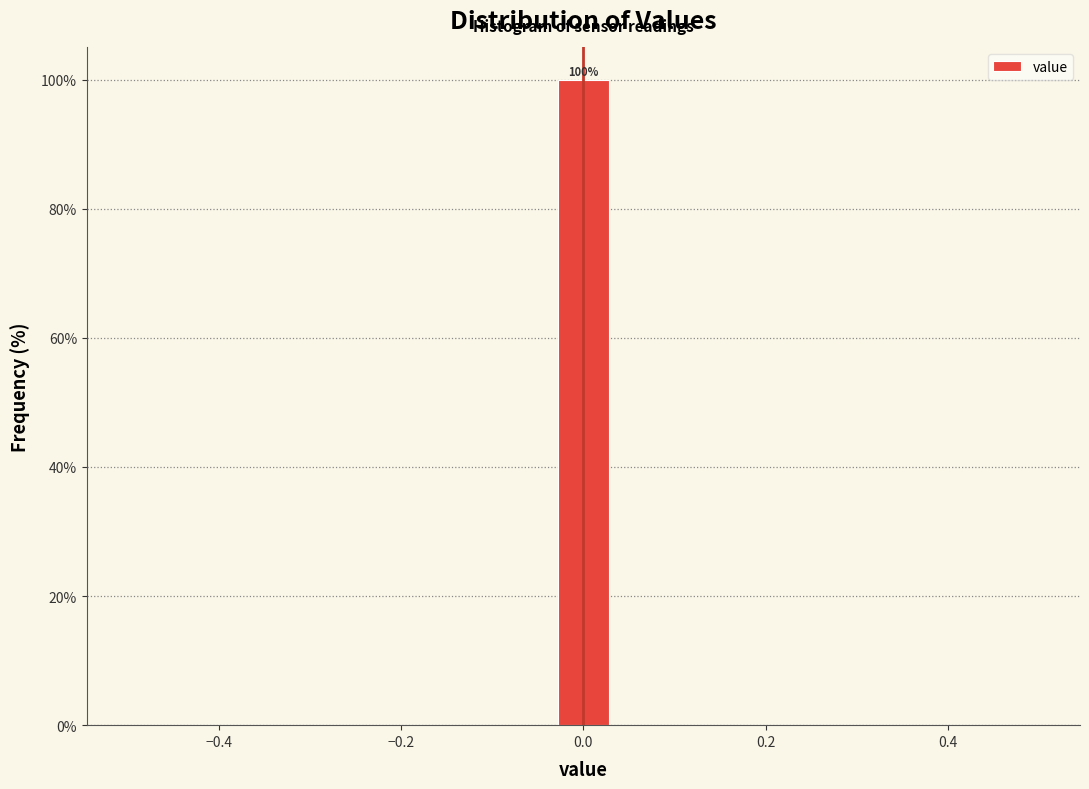

Read against the x-axis, roughly where is the centre of the tallest bar?

0.00